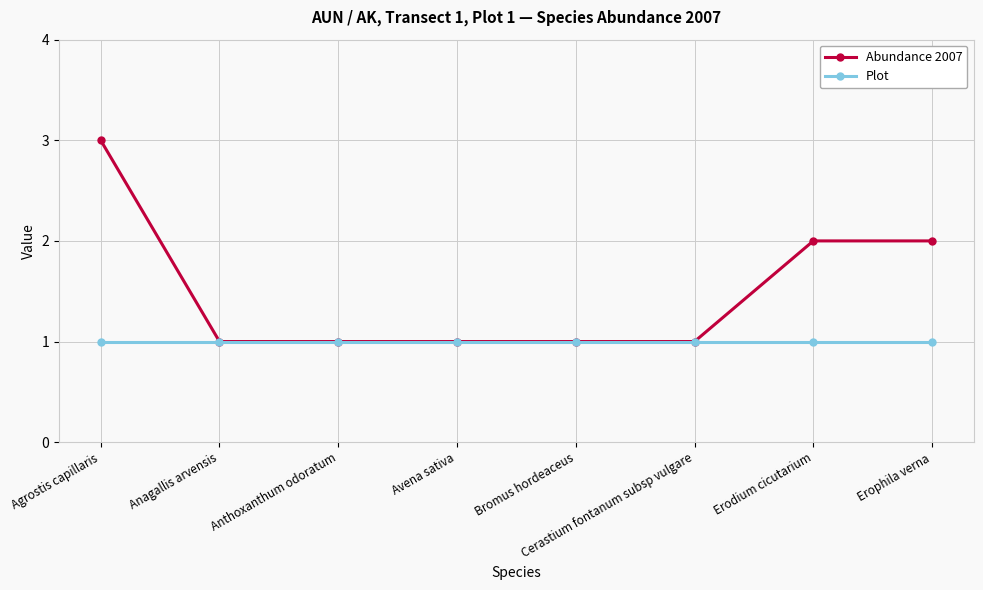

Which series has the largest total across all categories?

Abundance 2007